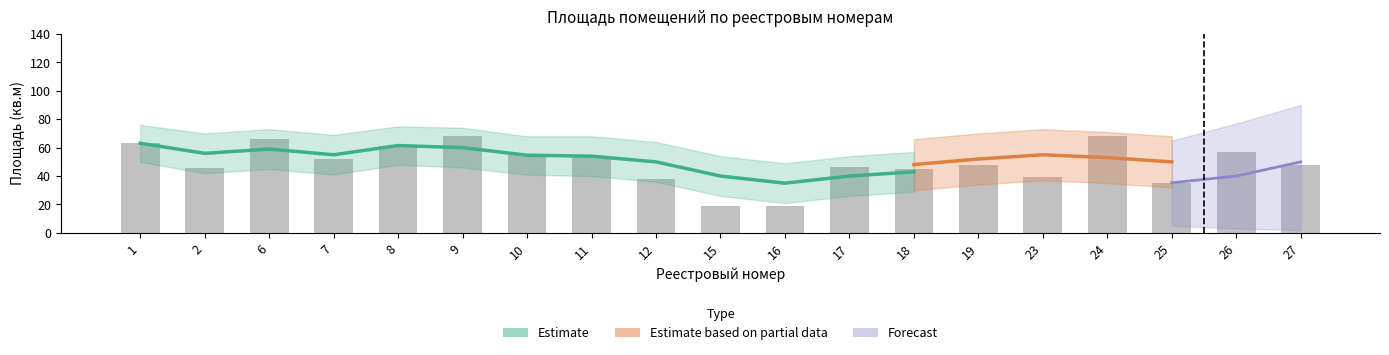

What is the value of the 11th bar from the left?

19.2